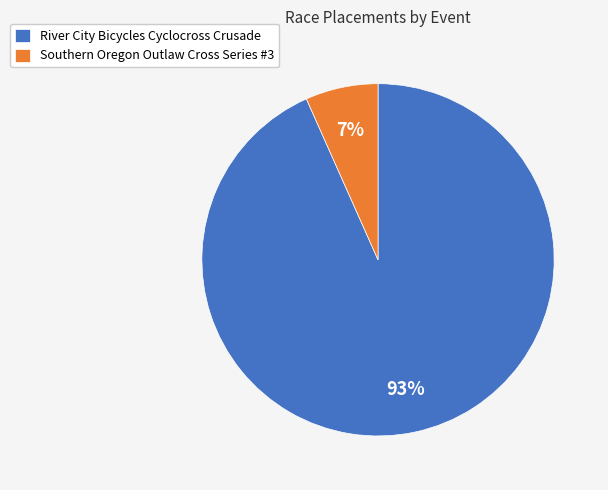

To the nearest percent, what is the combined percentage of Southern Oregon Outlaw Cross Series #3 and River City Bicycles Cyclocross Crusade?

100%